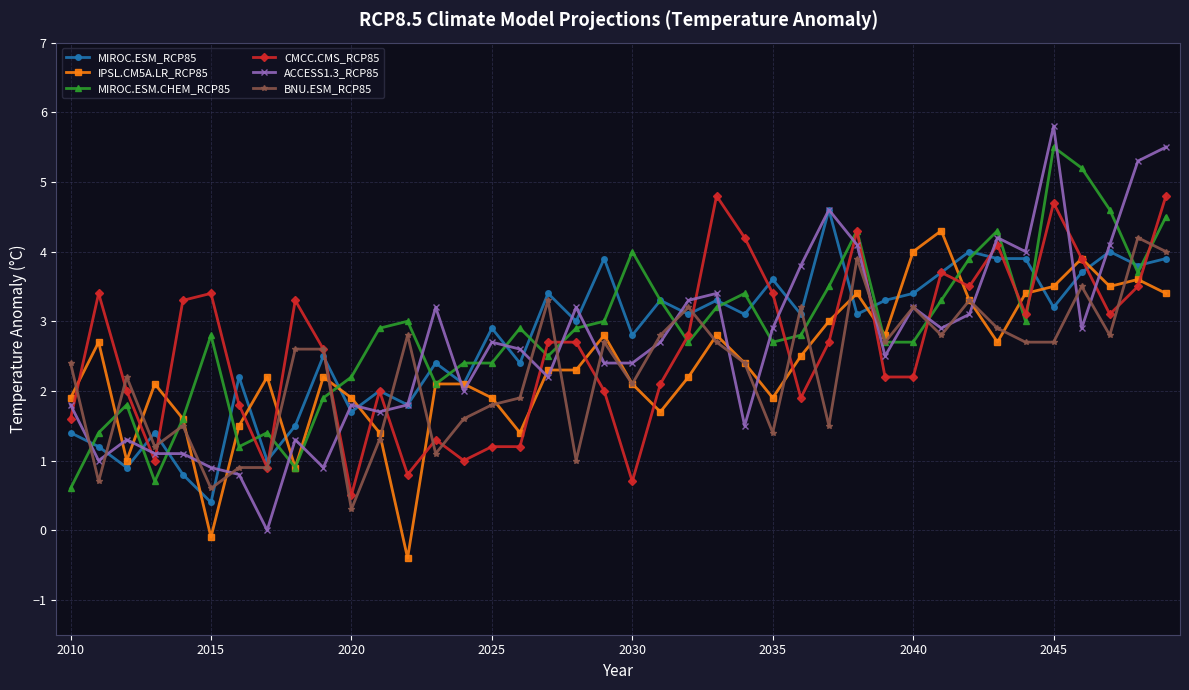

True or false: MIROC.ESM.CHEM_RCP85 and MIROC.ESM_RCP85 cross at least once.

True